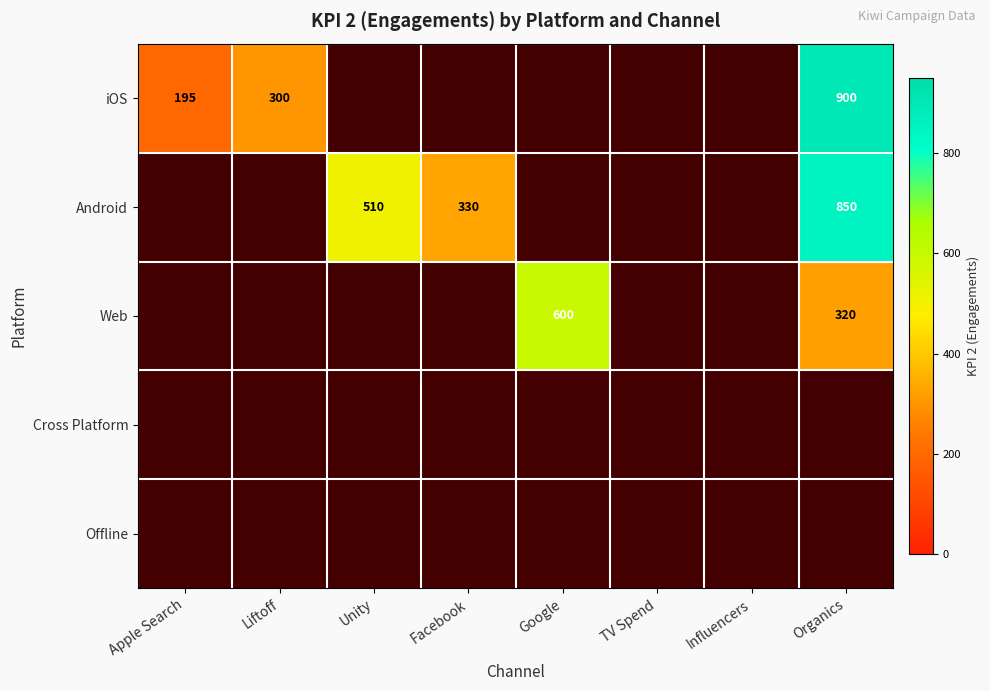

The value of iOS at Organics is 1388. True or false?

False